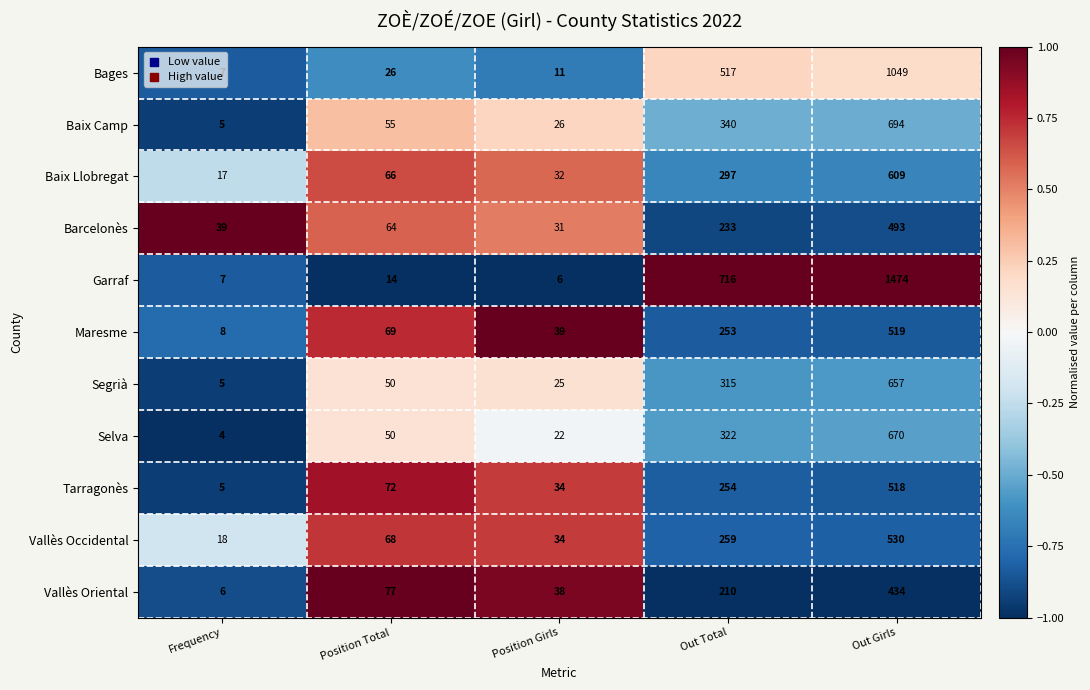

Where is Vallès Occidental nearest to the value 274?

Out Total